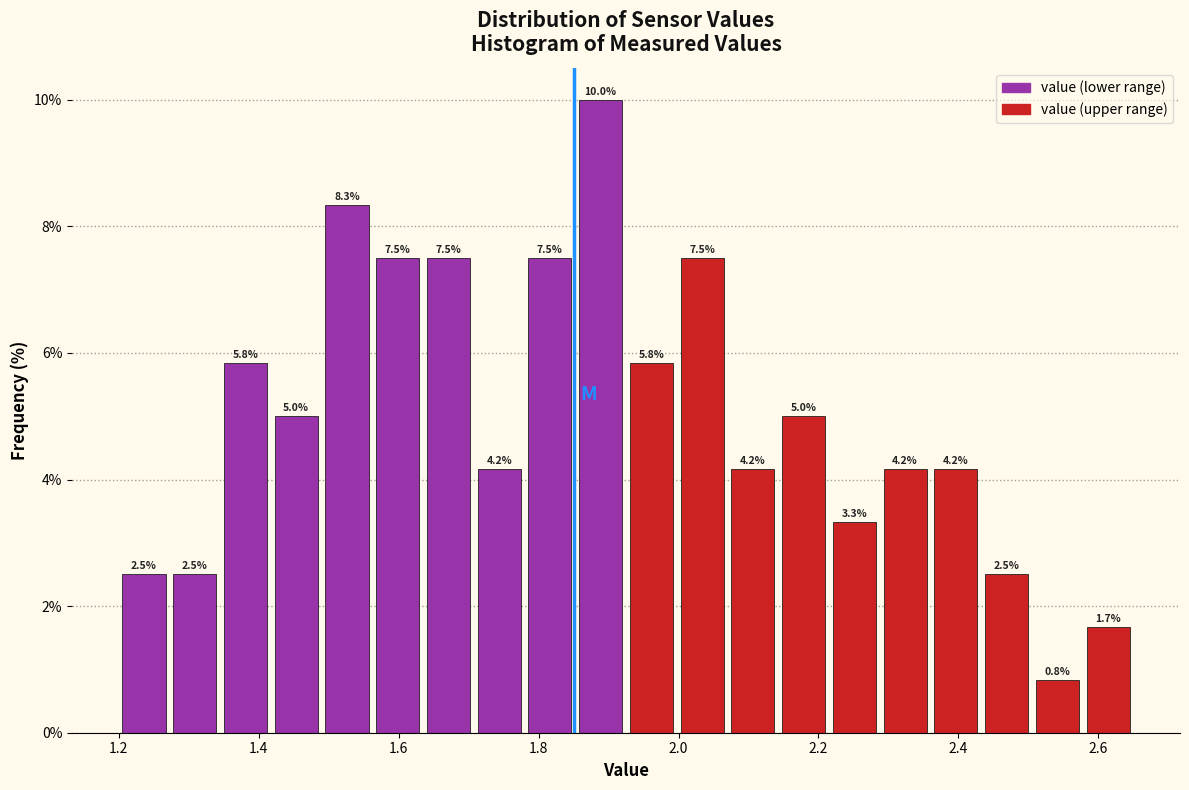

Read against the x-axis, roughly where is the centre of the tallest bar?

1.88